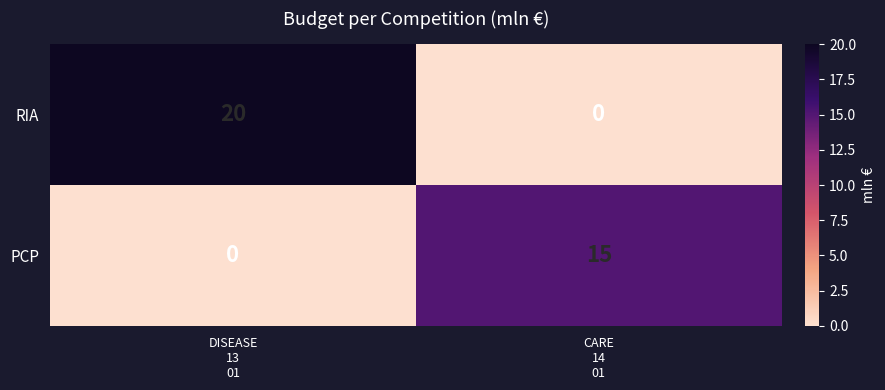

Count the number of categories in the chart.

2